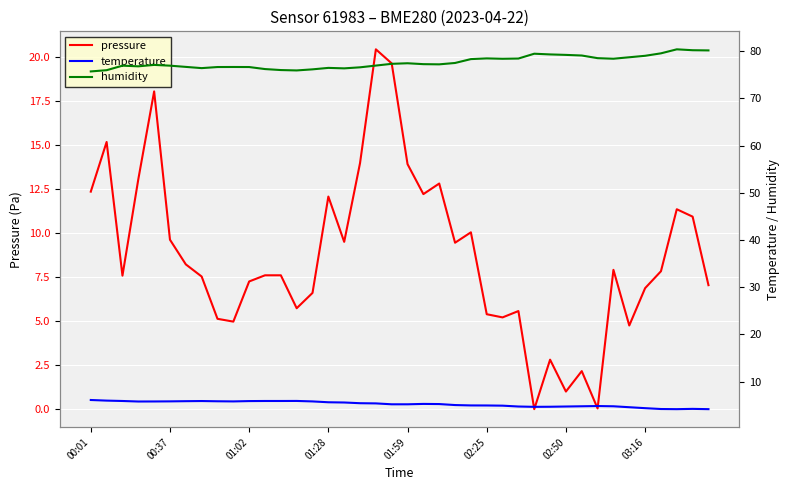

Which series has the largest total across all categories?

humidity